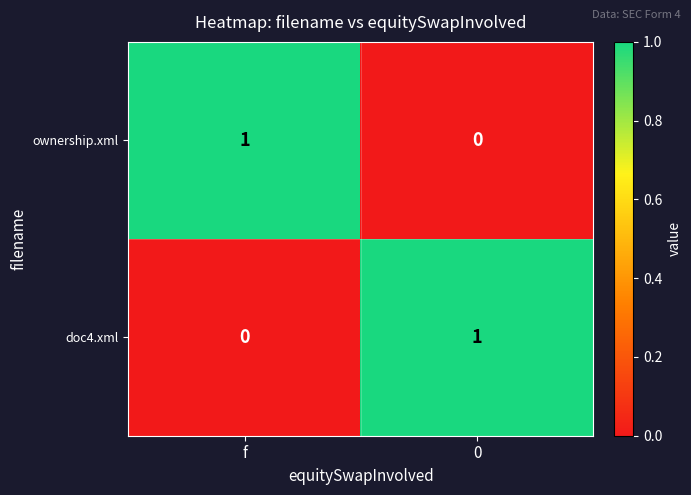

The doc4.xml series shows 0 at f. True or false?

True